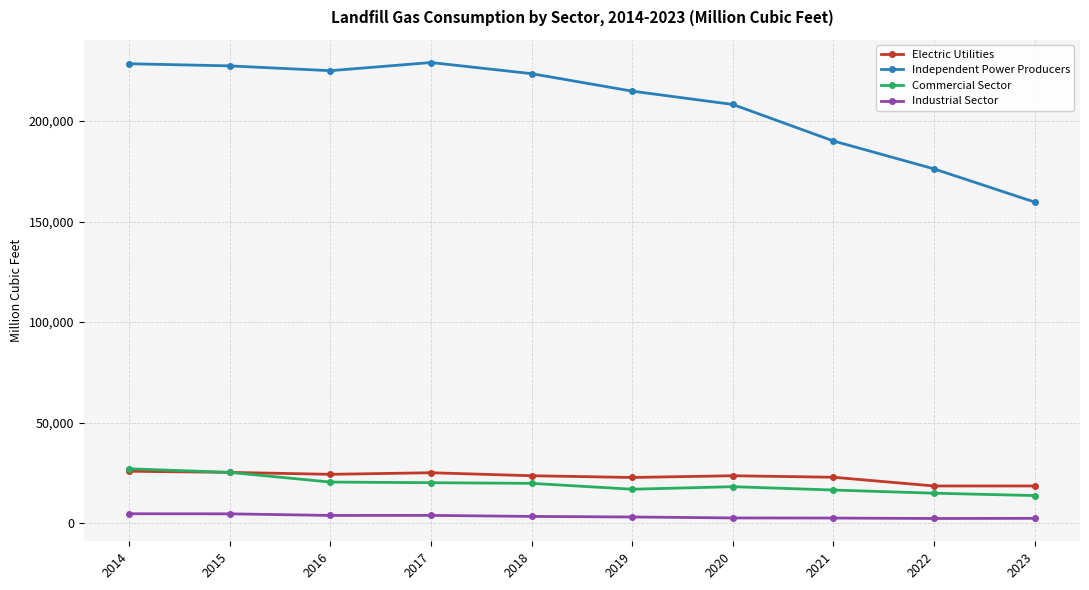

Is it true that Electric Utilities equals 40504 at 2014?

False